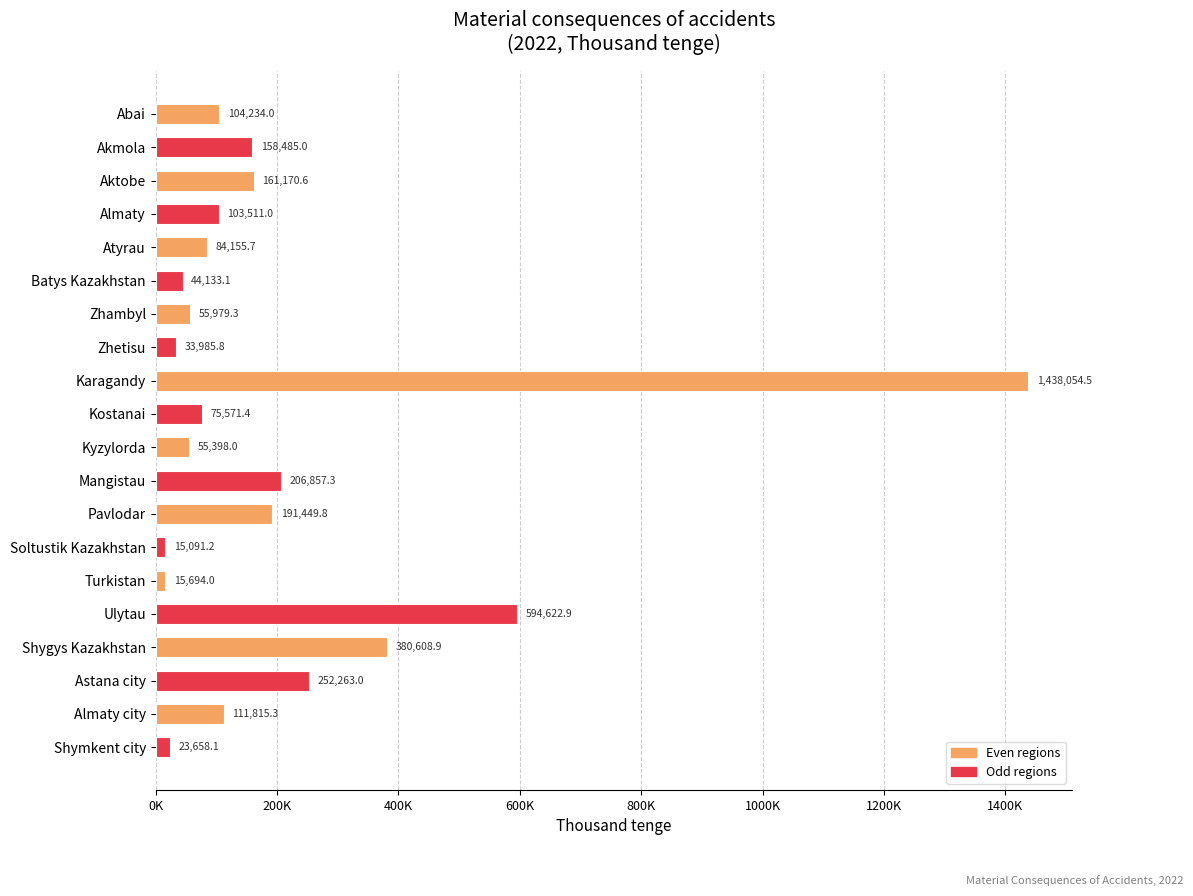

Are the bars horizontal?

Yes